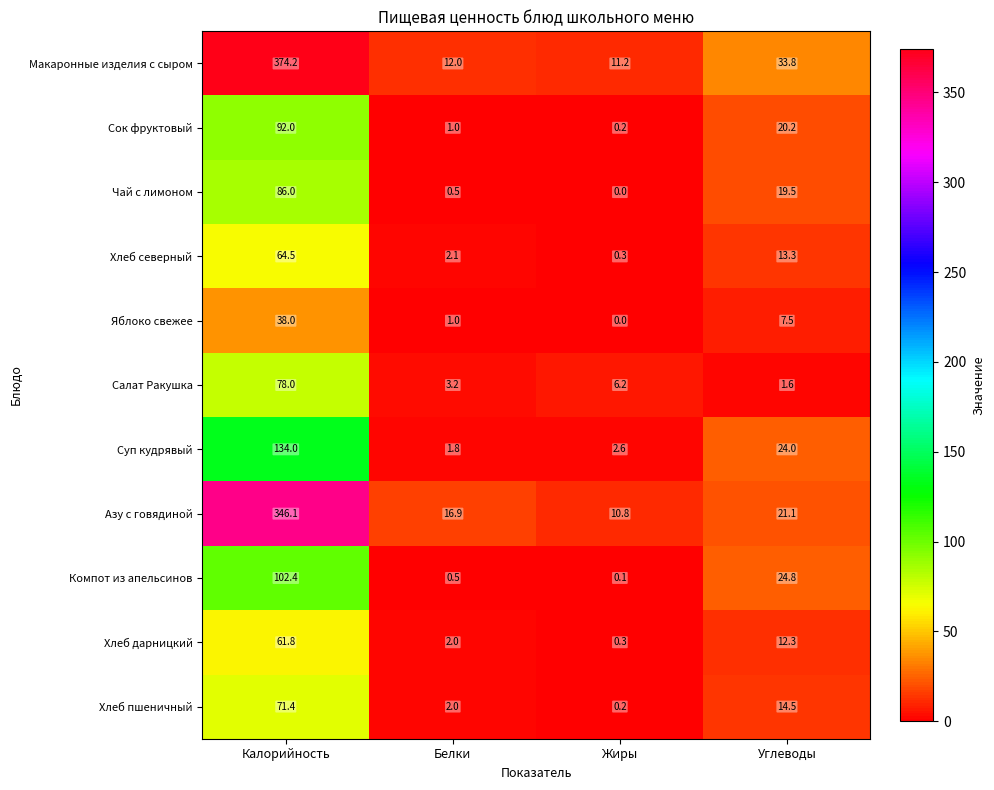

Count the number of categories in the chart.

4